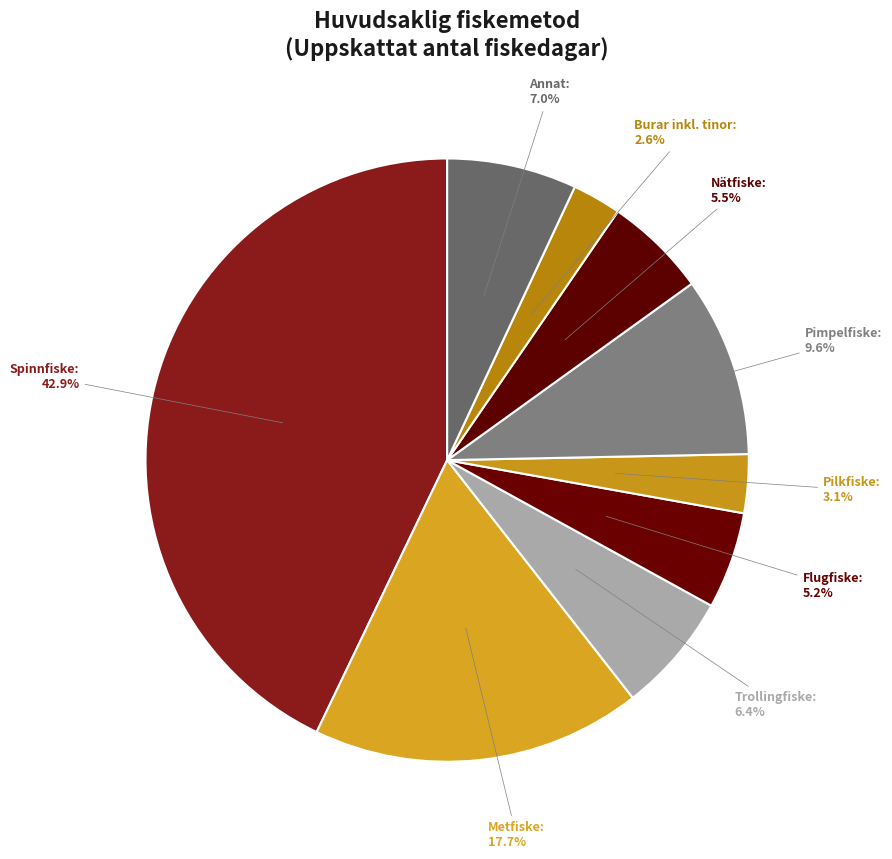

What is the smallest slice in the pie chart?

Burar inkl. tinor